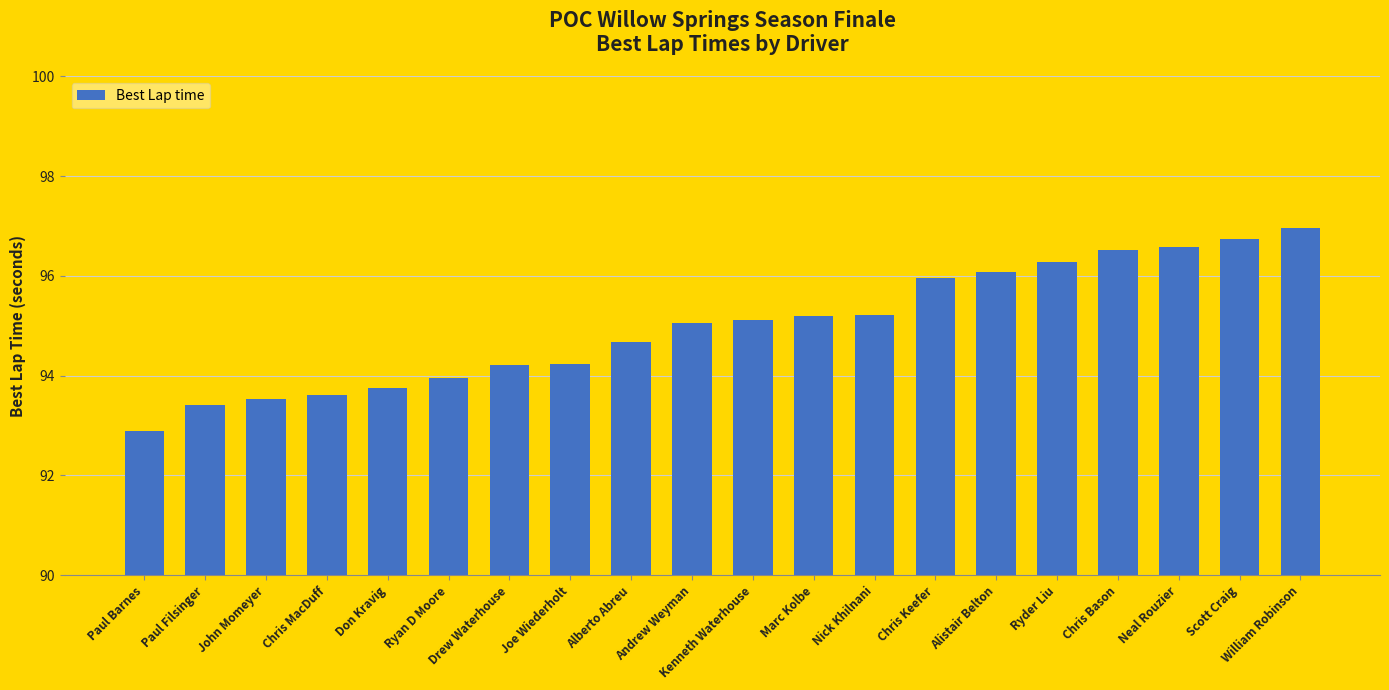

Does the chart contain any negative values?

No